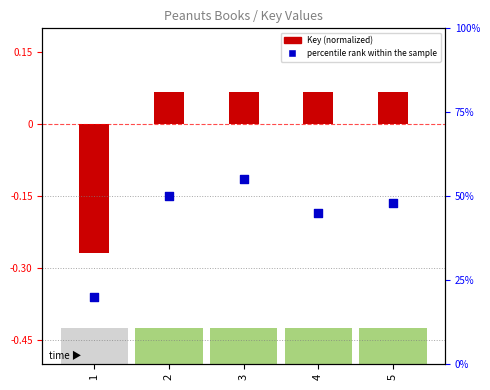

What is the total value across all series at 4?

45.1